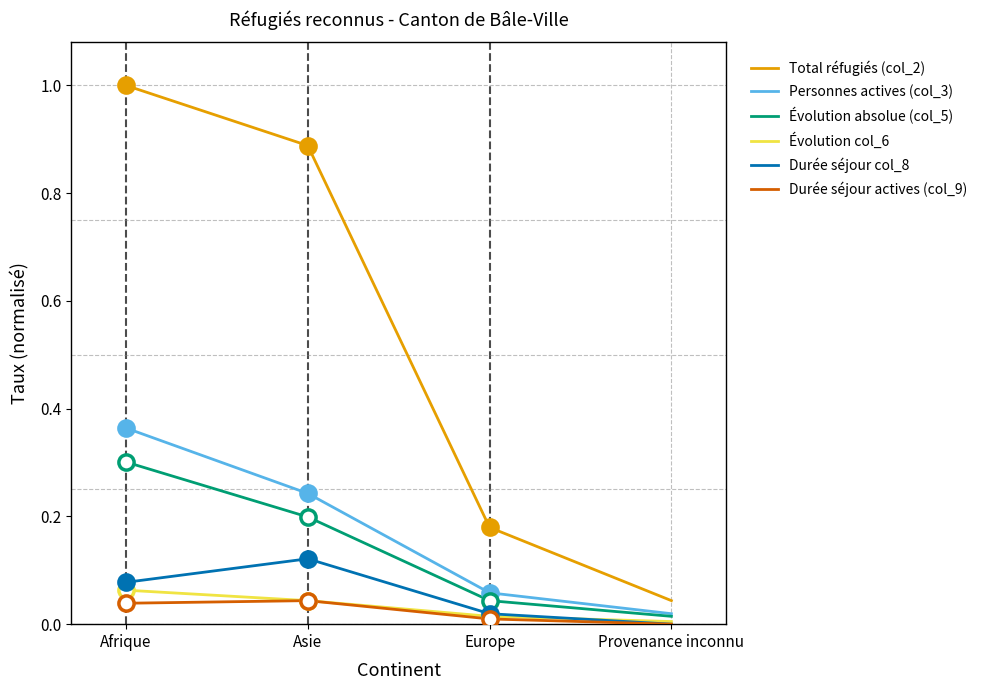

What are all the series names shown in the legend?

Total réfugiés (col_2), Personnes actives (col_3), Évolution absolue (col_5), Évolution col_6, Durée séjour col_8, Durée séjour actives (col_9)